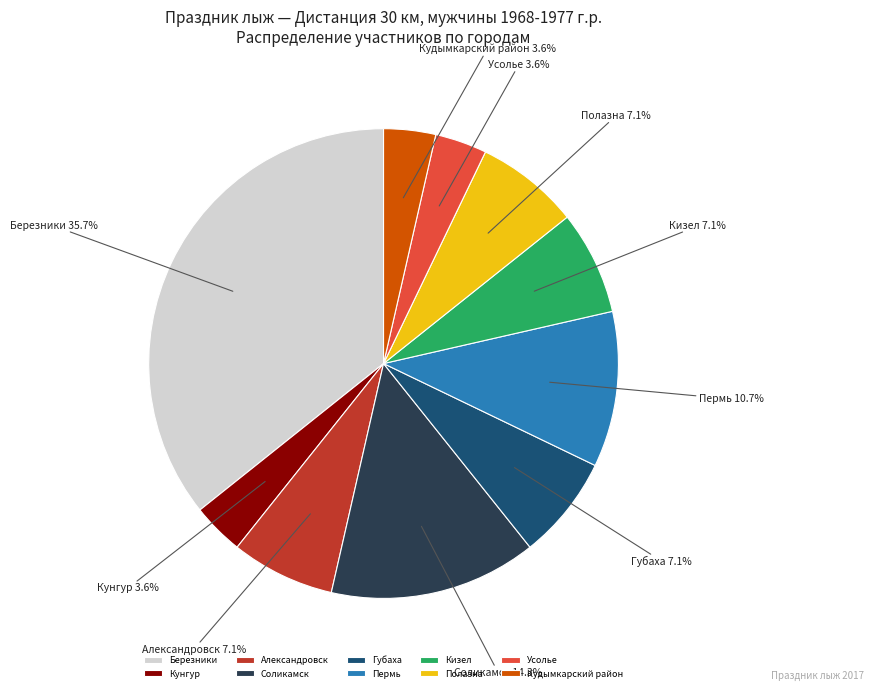

Is it true that Пермь is 11% of the pie?

True